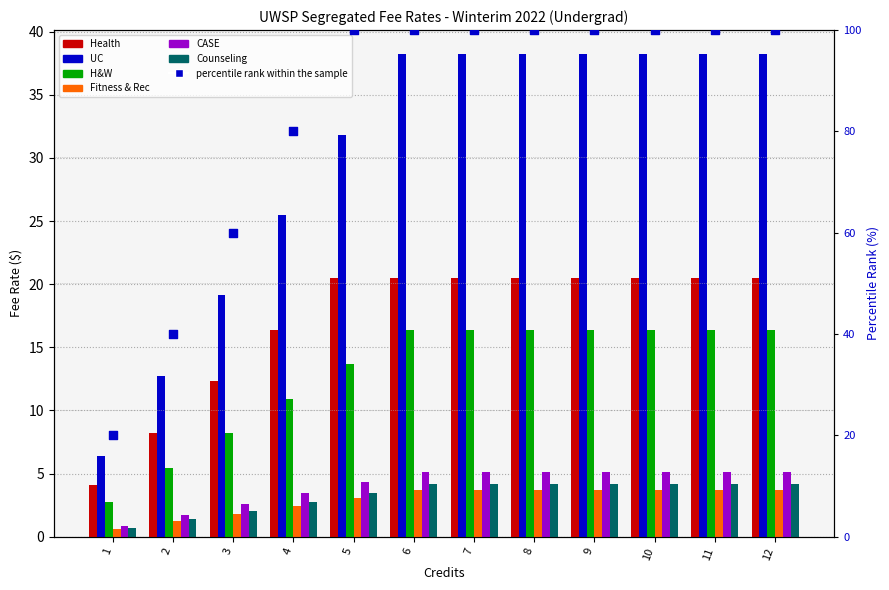

Which series has the largest total across all categories?

UC